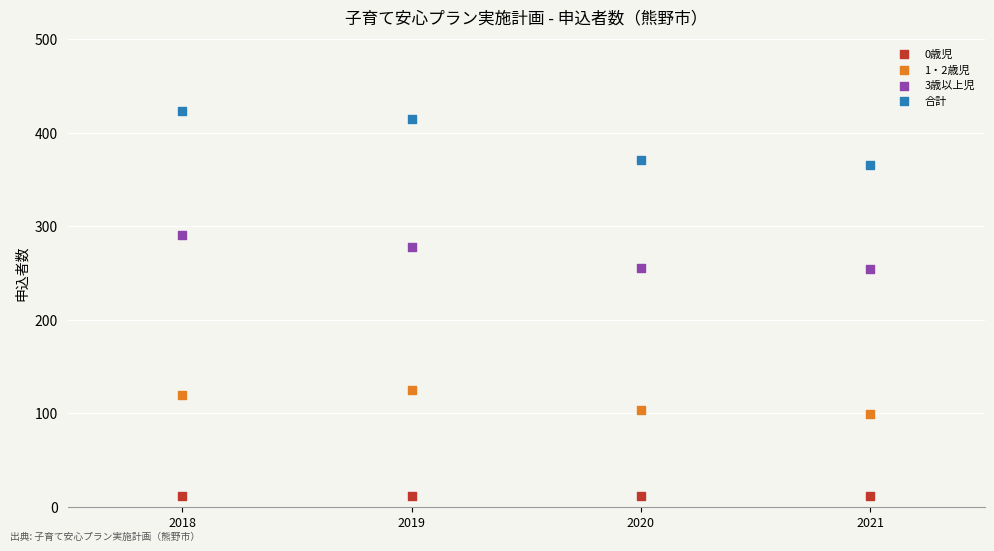

Which series contains the lowest Y value?

0歳児